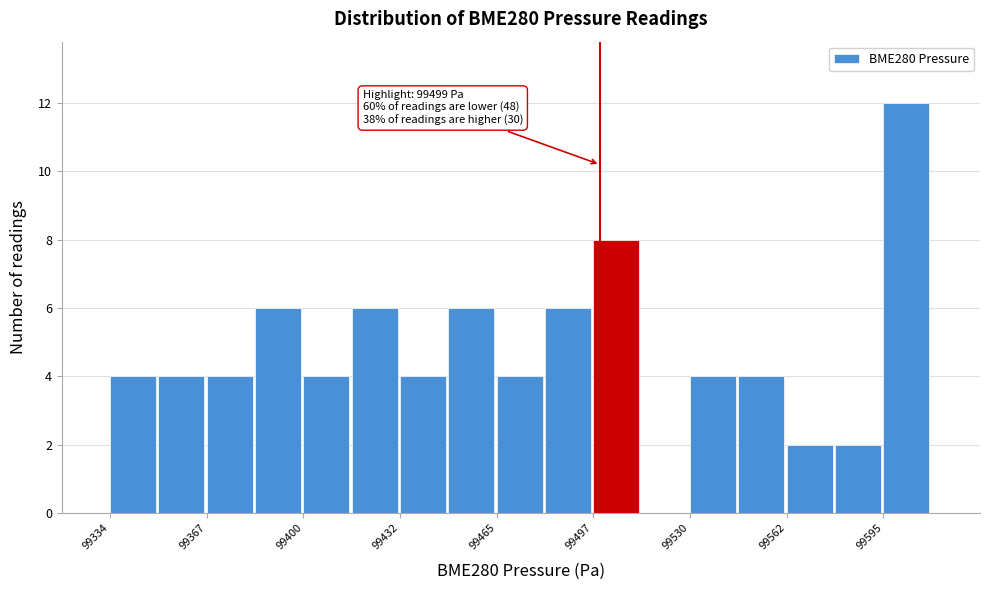

Read against the x-axis, roughly where is the centre of the tallest bar?

99605